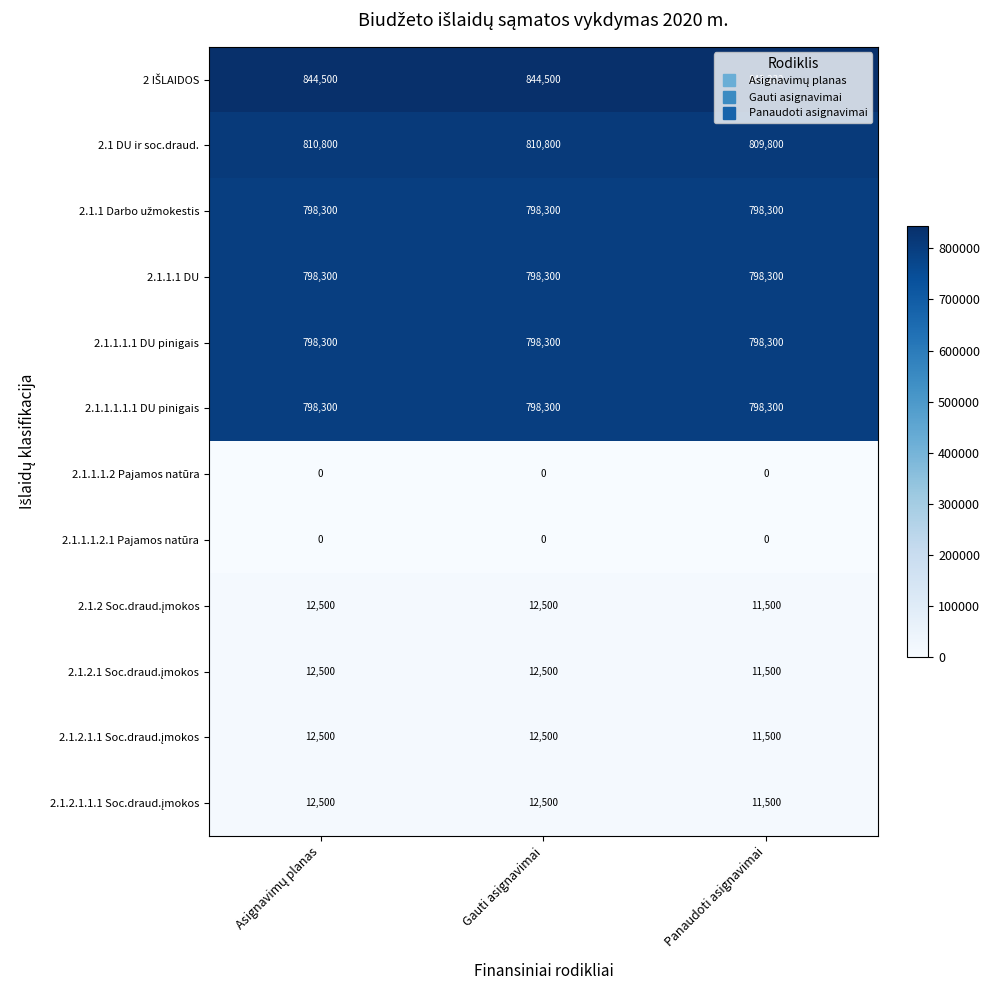

At how many categories does at least one series exceed 685258?

3